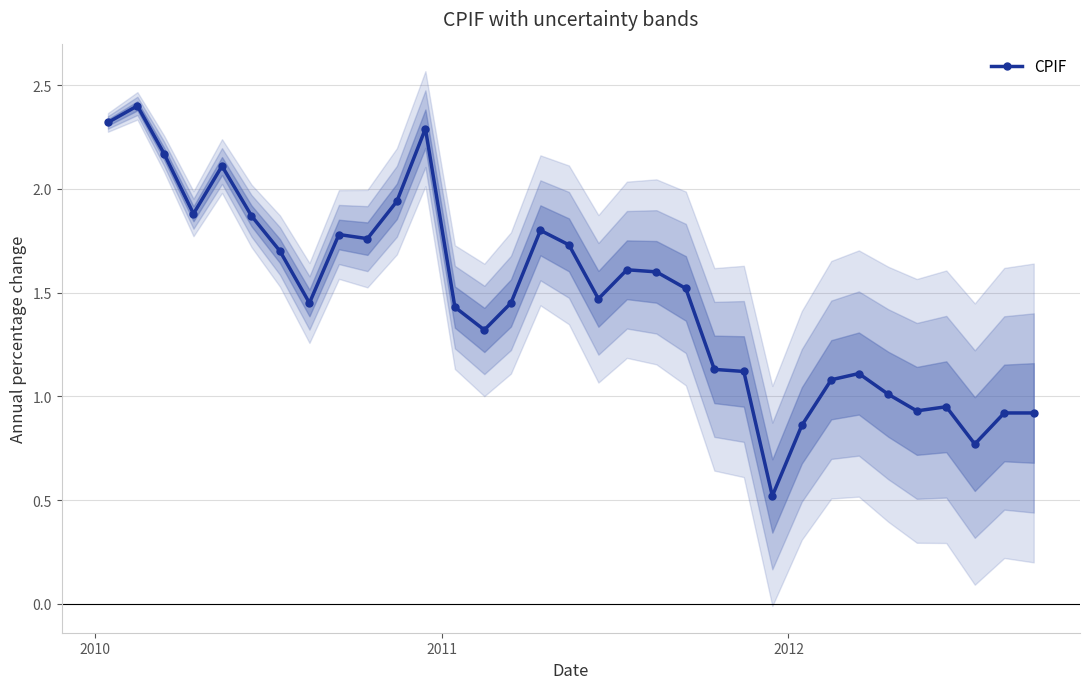

What is the lowest value of the CPIF series?

0.5